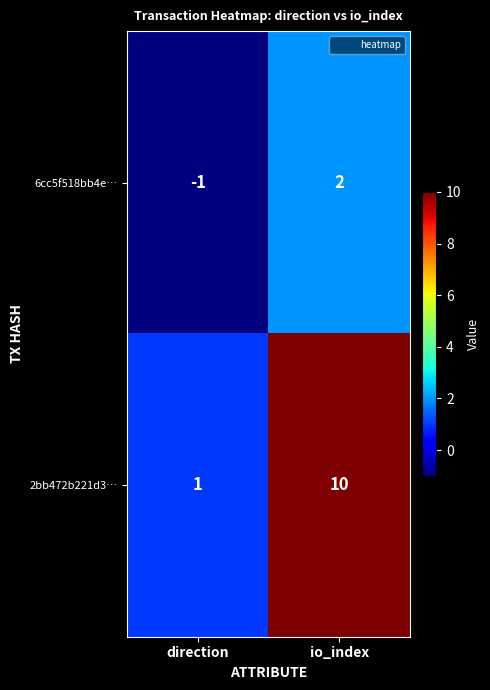

Where is 2bb472b221d3… nearest to the value 5?

direction